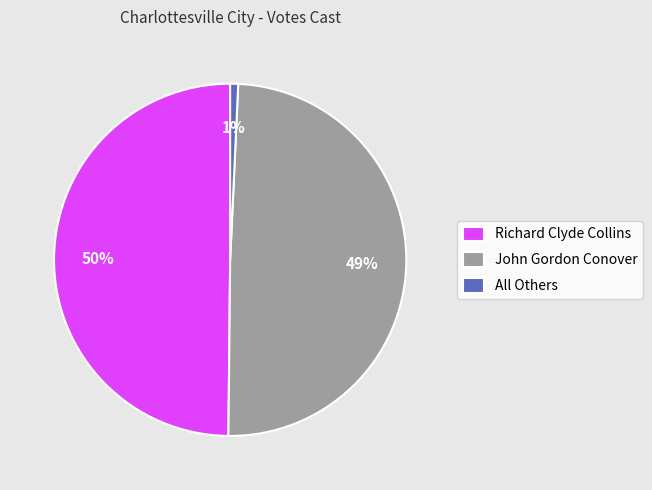

Is it true that Richard Clyde Collins is 50% of the pie?

True